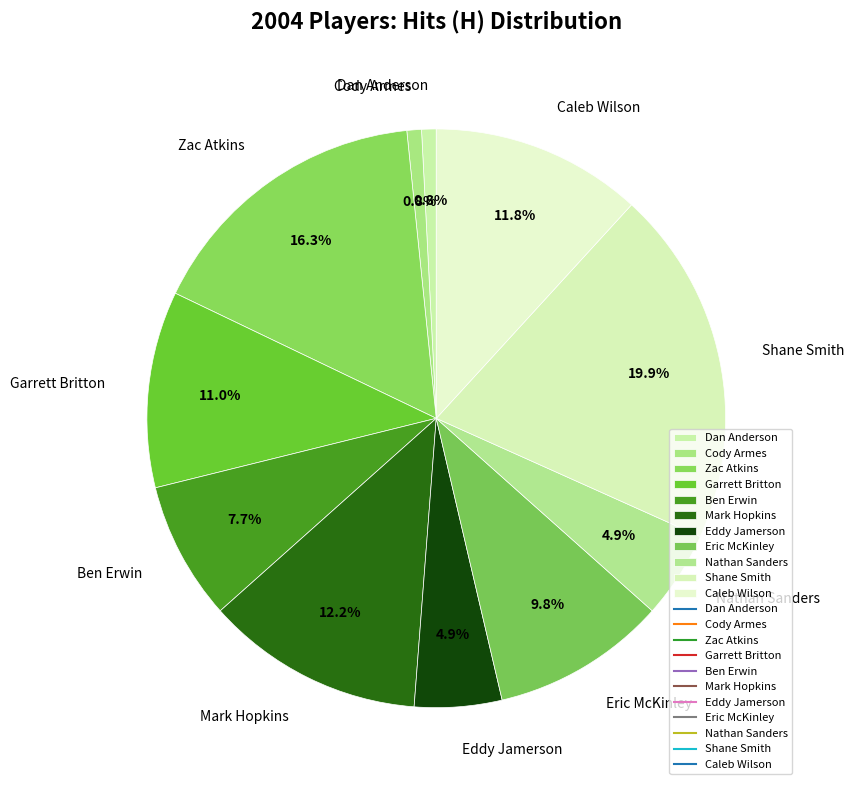

To the nearest percent, what is the combined percentage of Garrett Britton and Dan Anderson?

12%